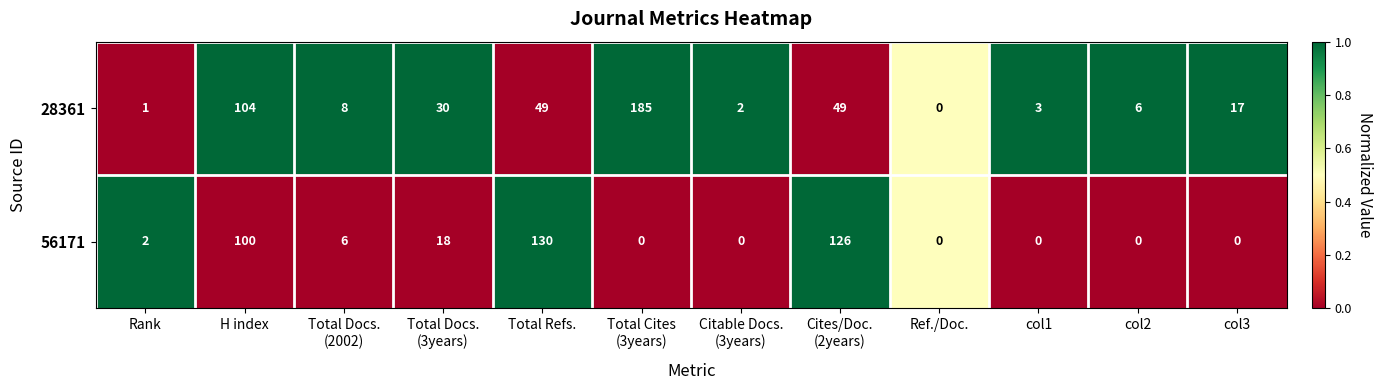

Reading left to right, what are all the values shown in this chart?

28361: 1	104	8	30	49	185	2	49	0	3	6	17
56171: 2	100	6	18	130	0	0	126	0	0	0	0